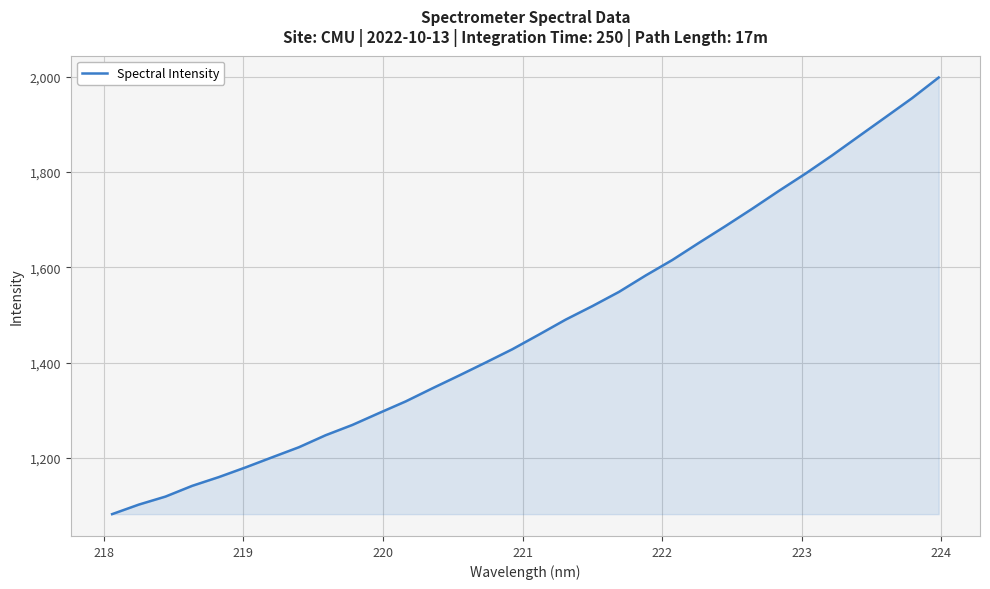

What is the difference between the maximum and minimum values?

916.5